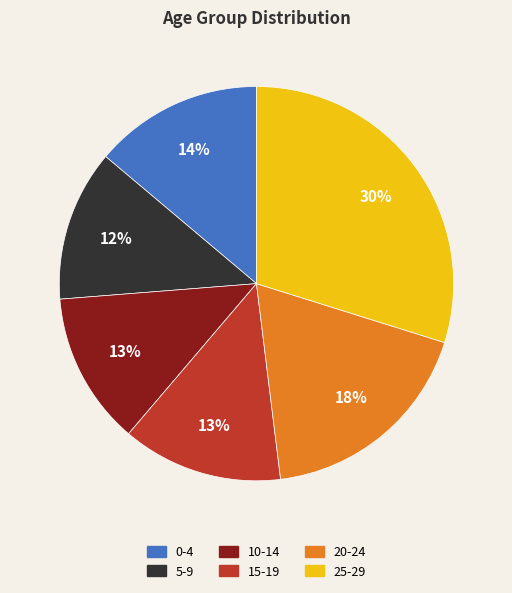

Which category has the biggest portion of the pie?

25-29